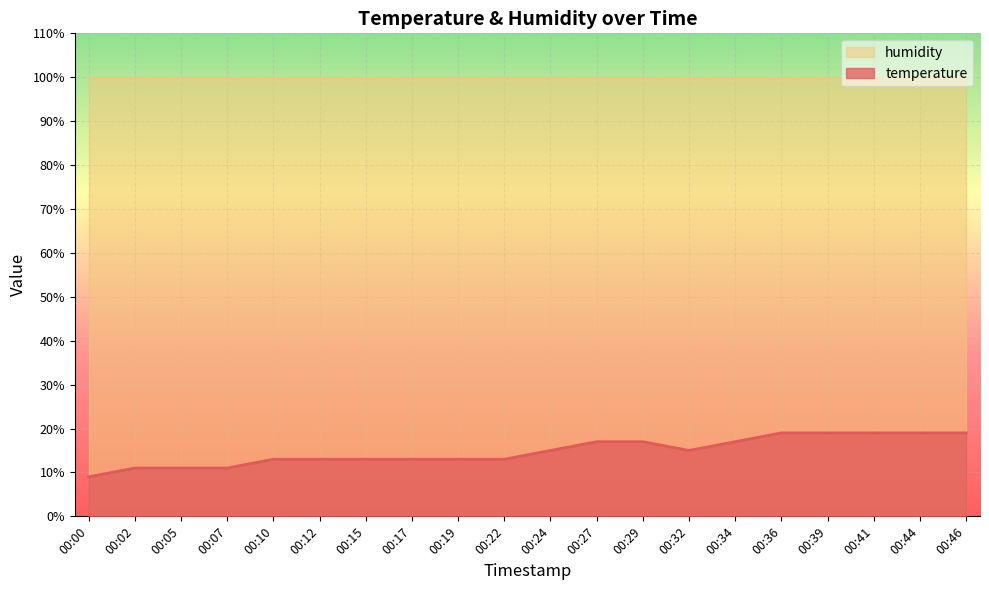

How many series are shown in this chart?

2